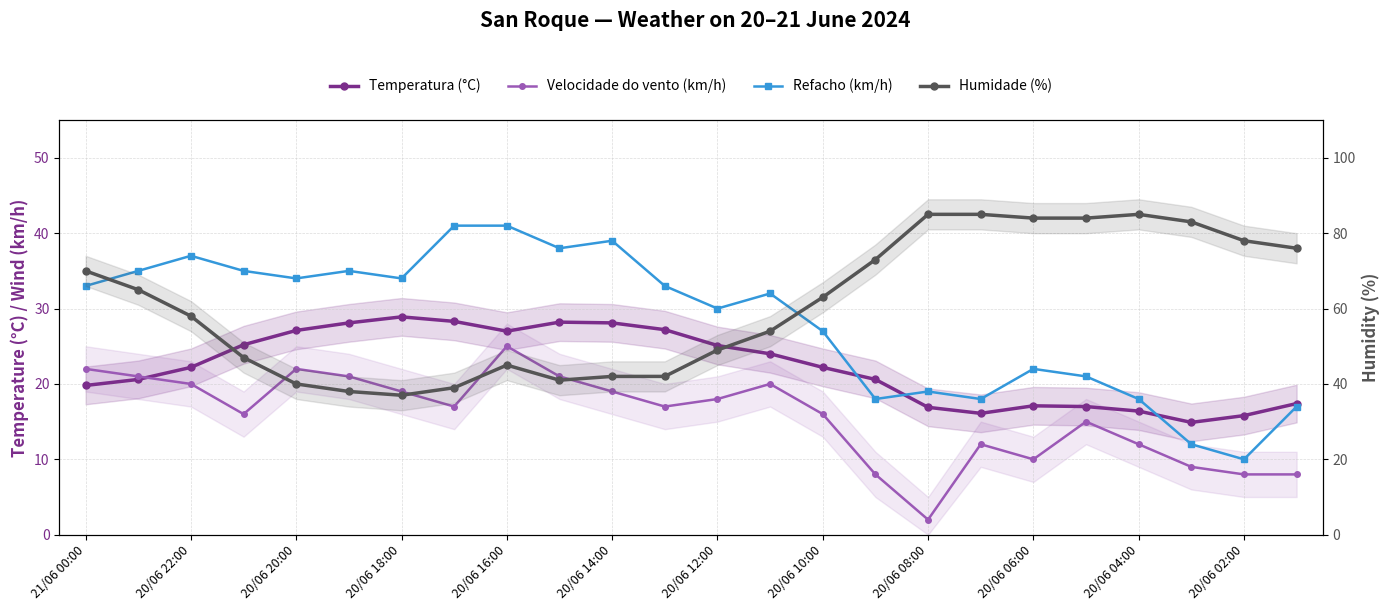

Between which two adjacent categories do Refacho (km/h) and Temperatura (°C) first intersect?

14 and 15